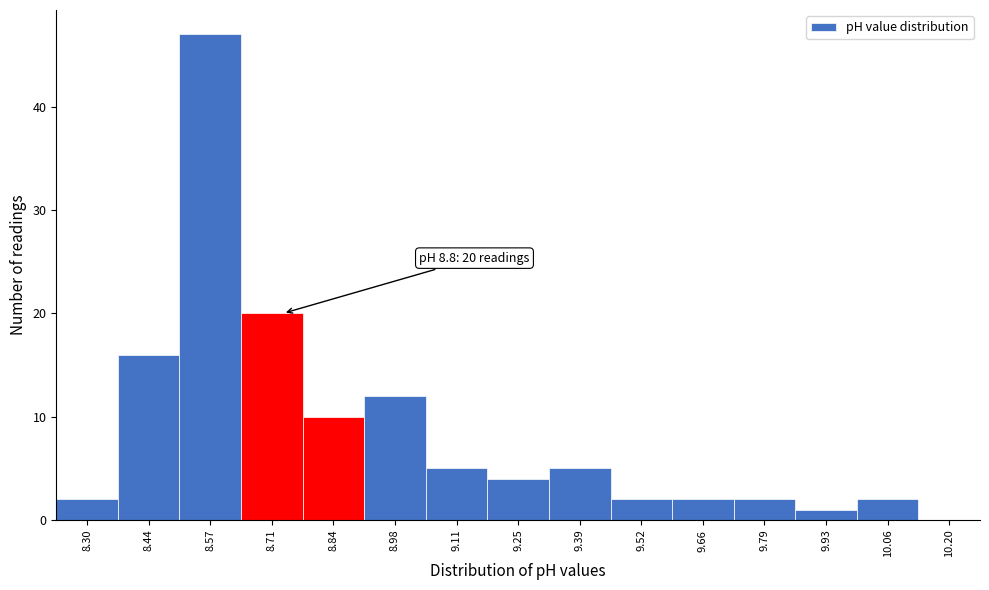

Which has a higher value, 8.57 or 9.25?

8.57